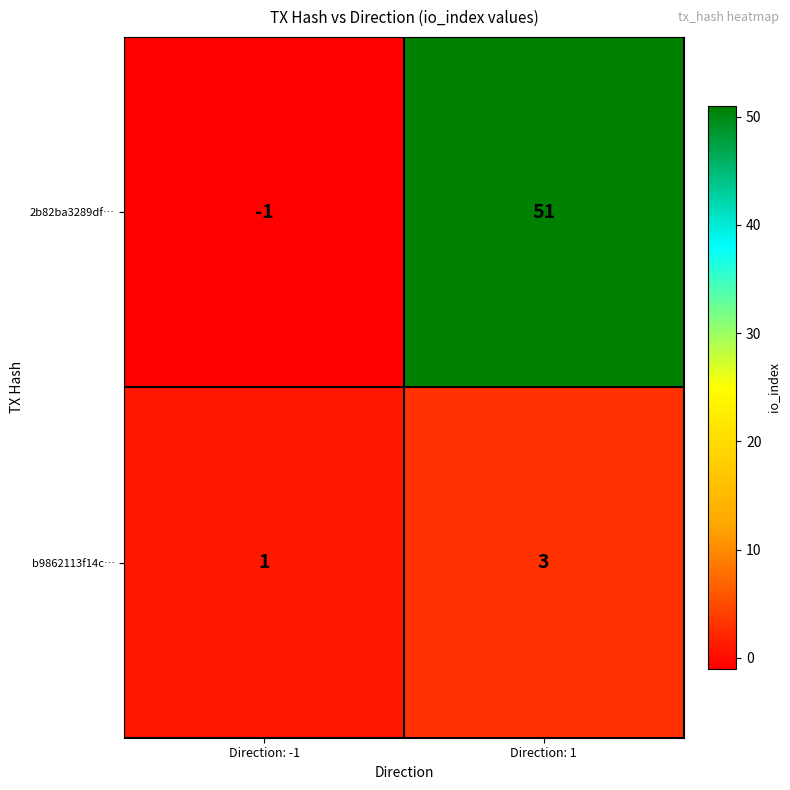

Reading left to right, list all the values displayed in this chart.

2b82ba3289df…: Direction: -1=-1	Direction: 1=51
b9862113f14c…: Direction: -1=1	Direction: 1=3